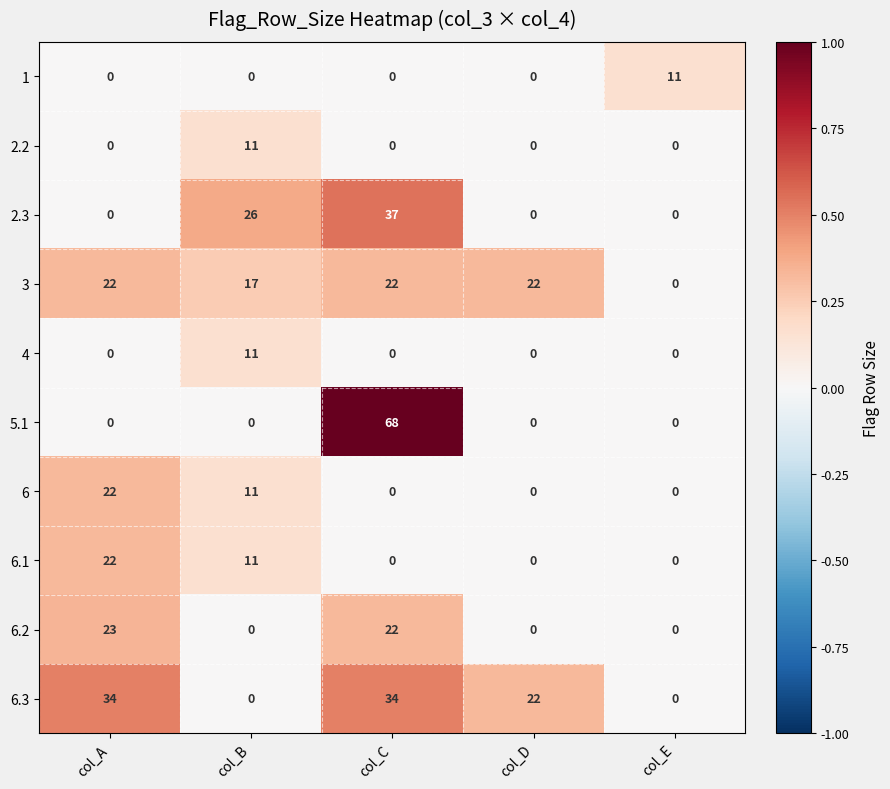

What is the difference between the maximum and minimum values in the 6.2 series?

23